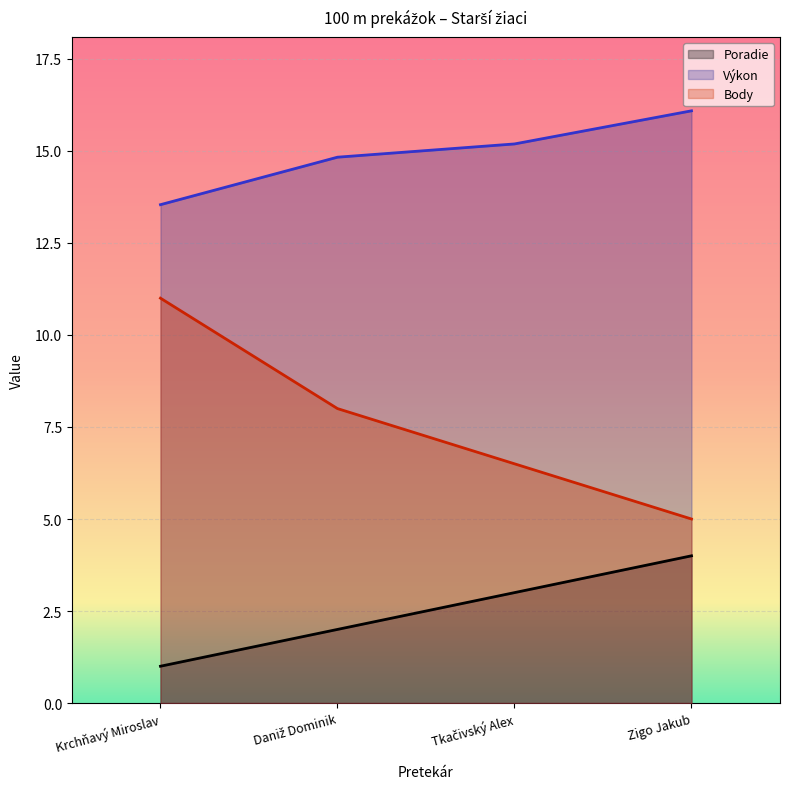

At which category does the chart reach its peak across all series?

Zigo Jakub